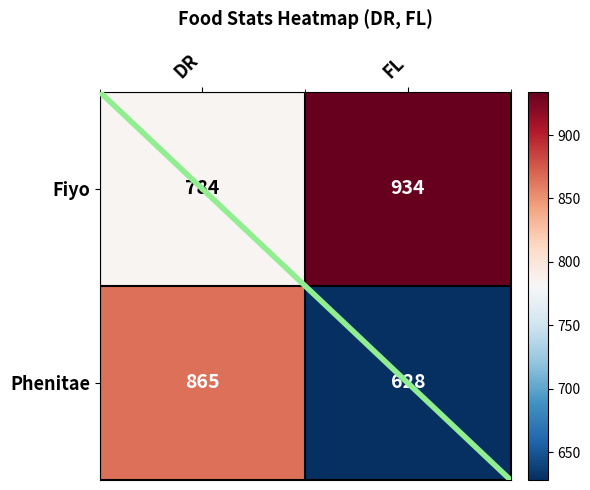

At how many categories does at least one series exceed 712?

2